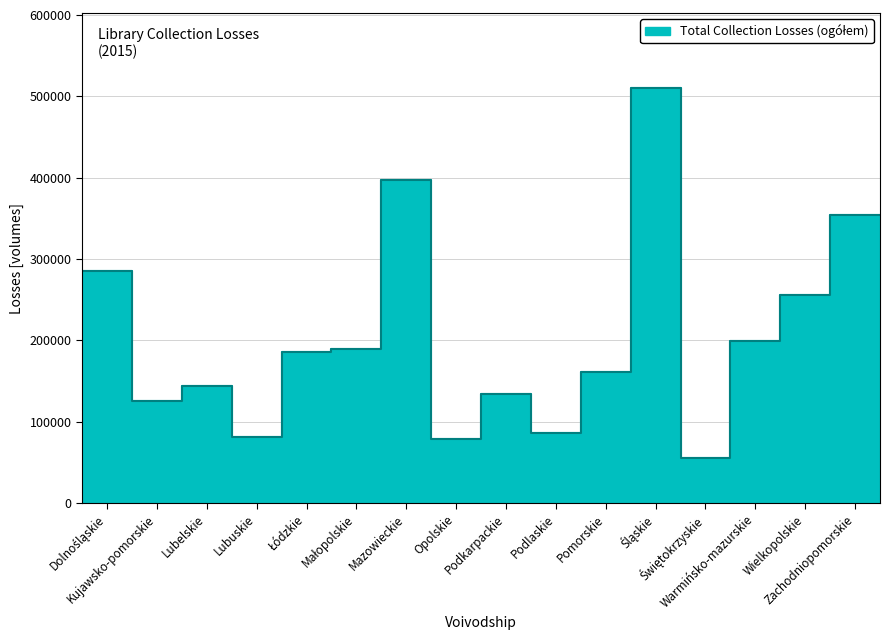

Between Warmińsko-mazurskie and Kujawsko-pomorskie, which is larger?

Warmińsko-mazurskie